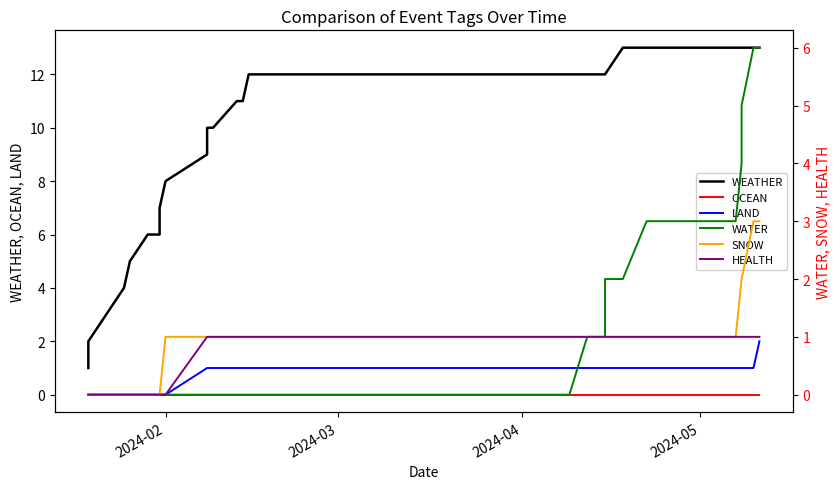

True or false: HEALTH and WEATHER intersect in this chart.

False